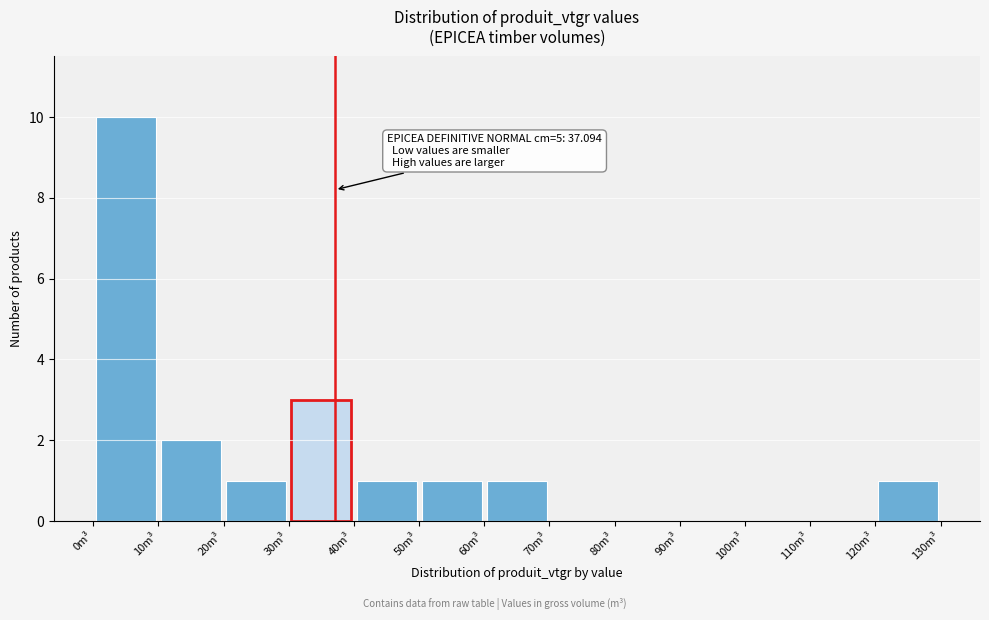

Which range on the x-axis has the tallest bar?

0 to 10